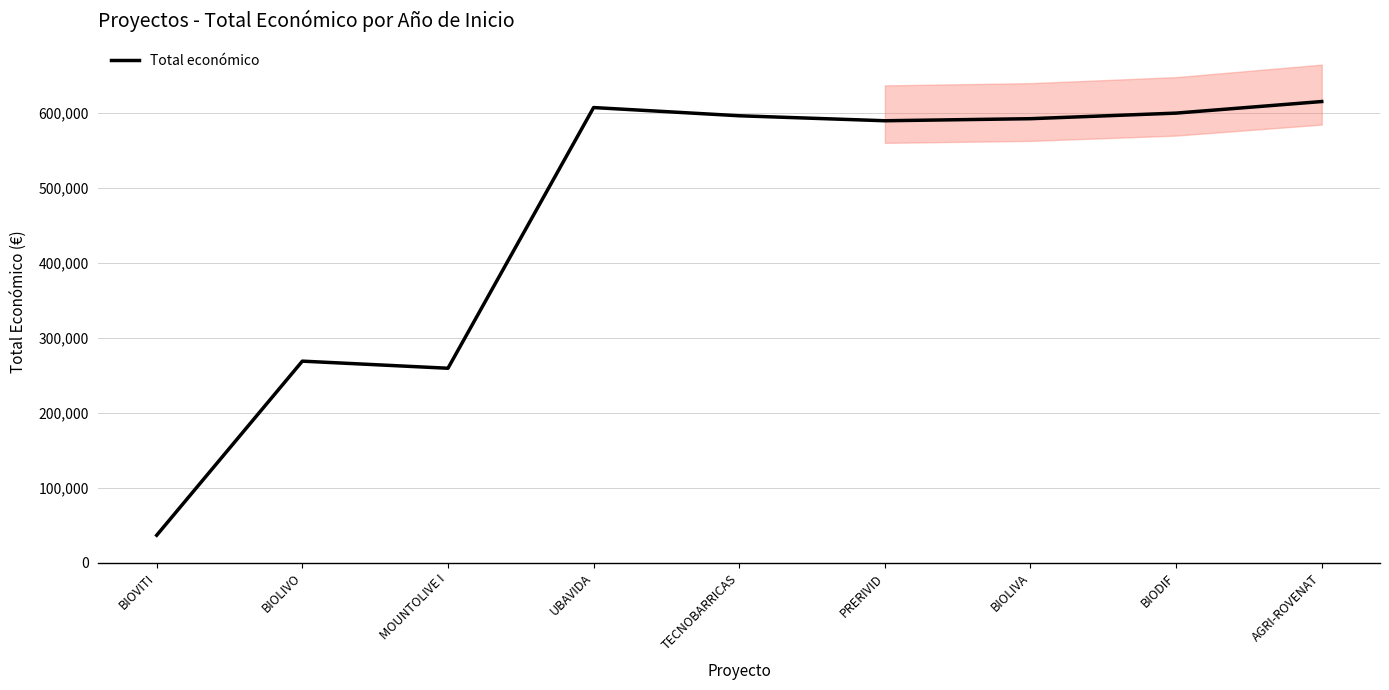

Is it true that the value at UBAVIDA is 607342?

True